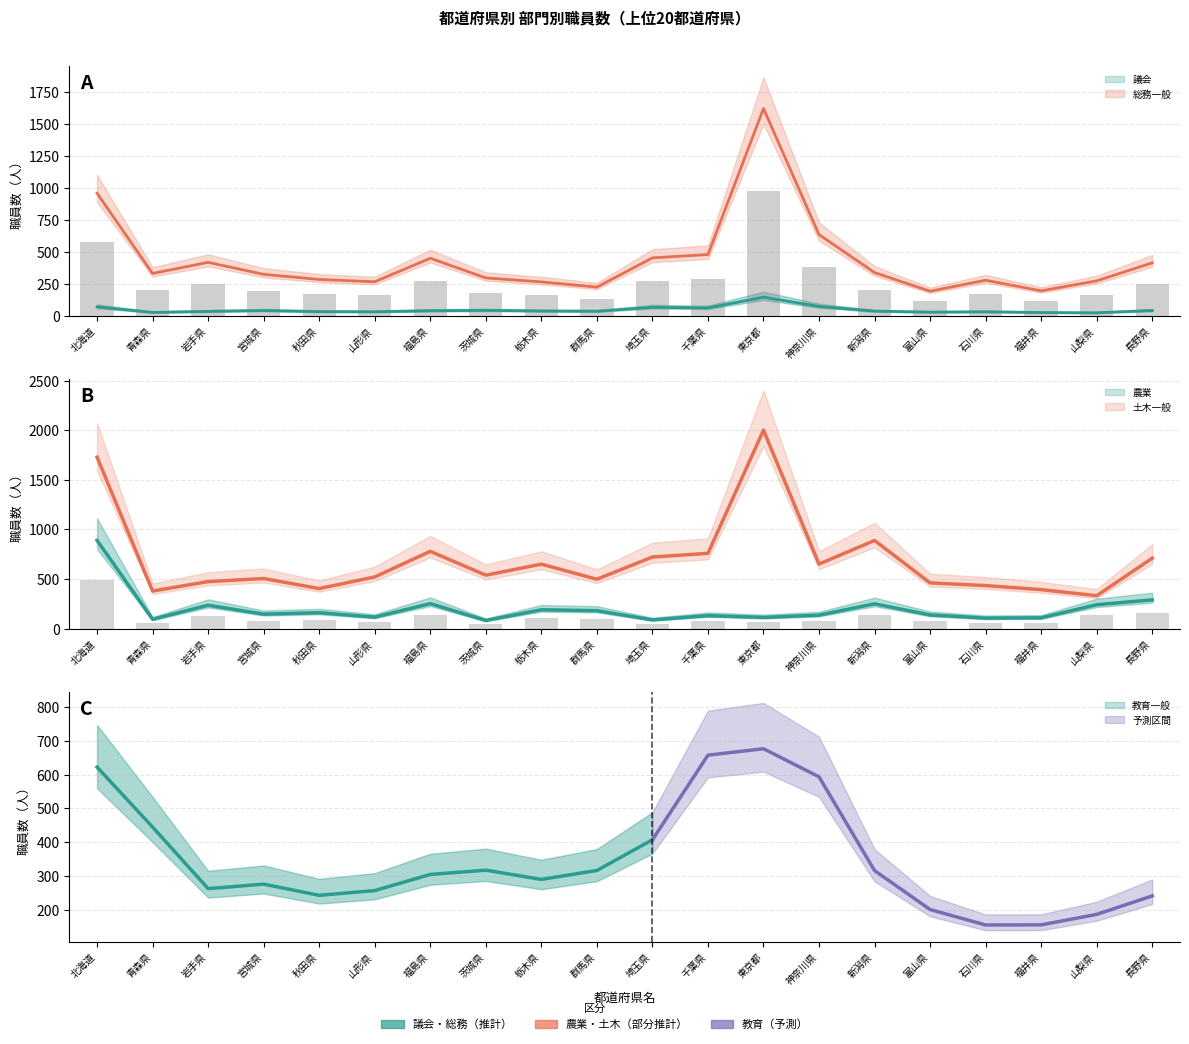

Rank the series at 東京都 from lowest to highest value.

農業, 議会, 総務一般, 土木一般